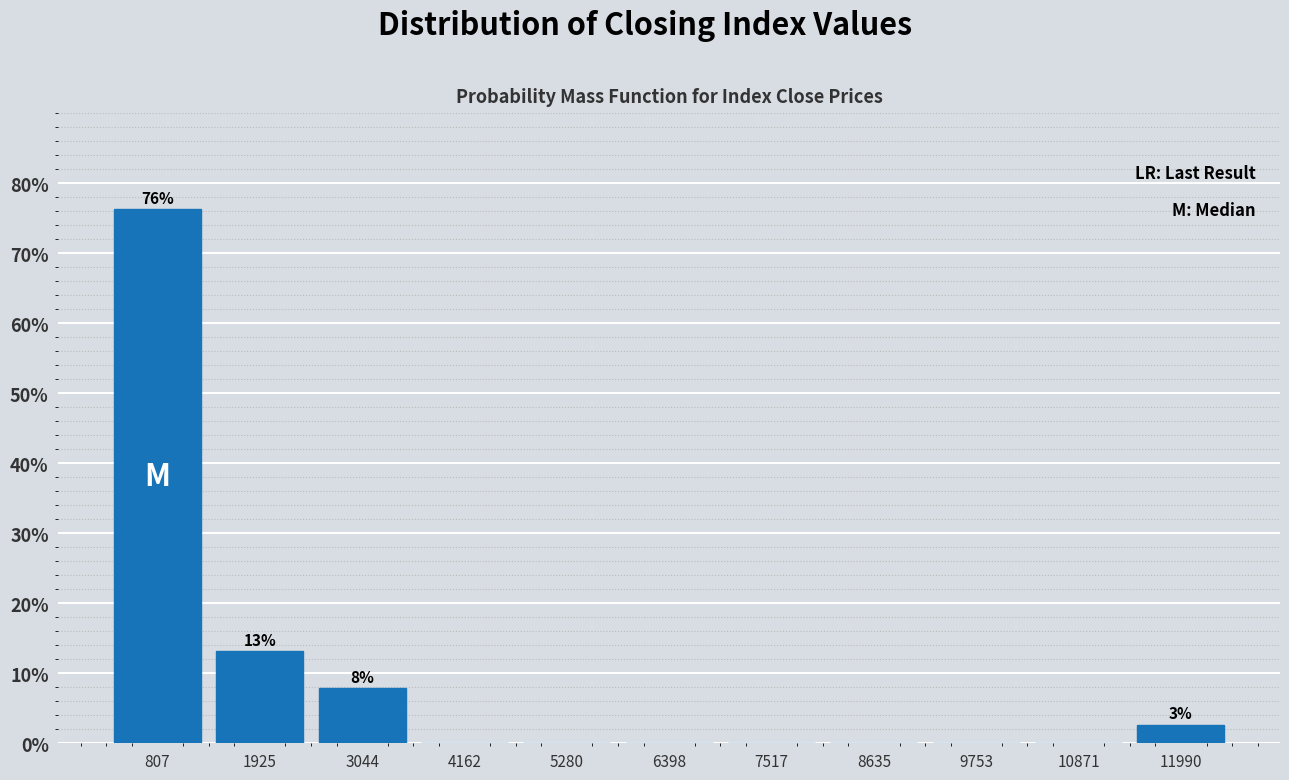

Which range on the x-axis has the tallest bar?

200 to 1400